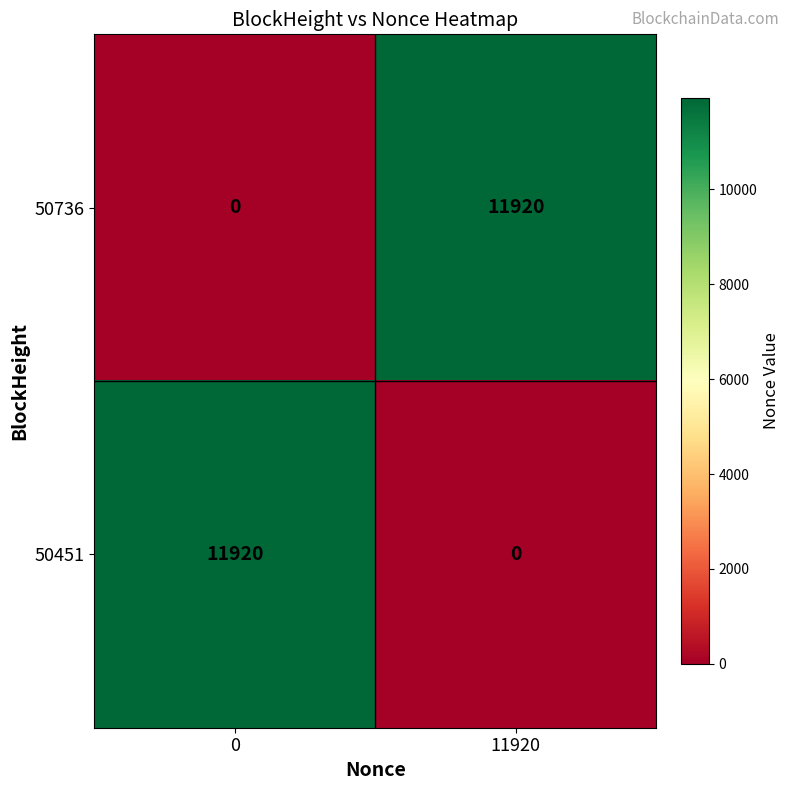

Reading left to right, list all the values displayed in this chart.

50736: 0=0	11920=11920
50451: 0=11920	11920=0